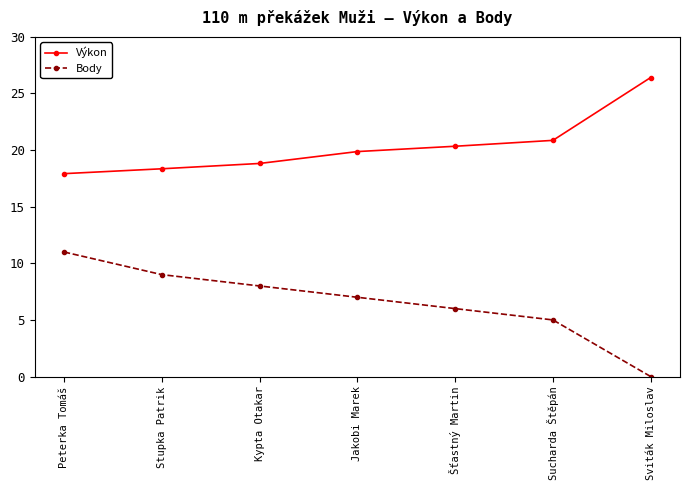

Between Peterka Tomáš and Stupka Patrik, which series saw the biggest shift?

Body